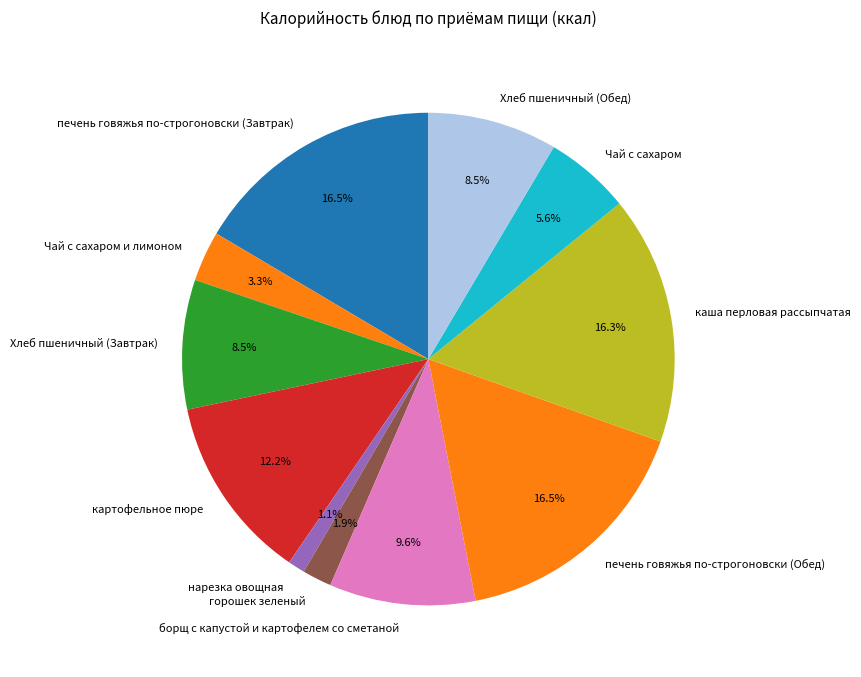

To the nearest percent, what is the difference between the картофельное пюре and Хлеб пшеничный (Обед) slice percentages?

4%